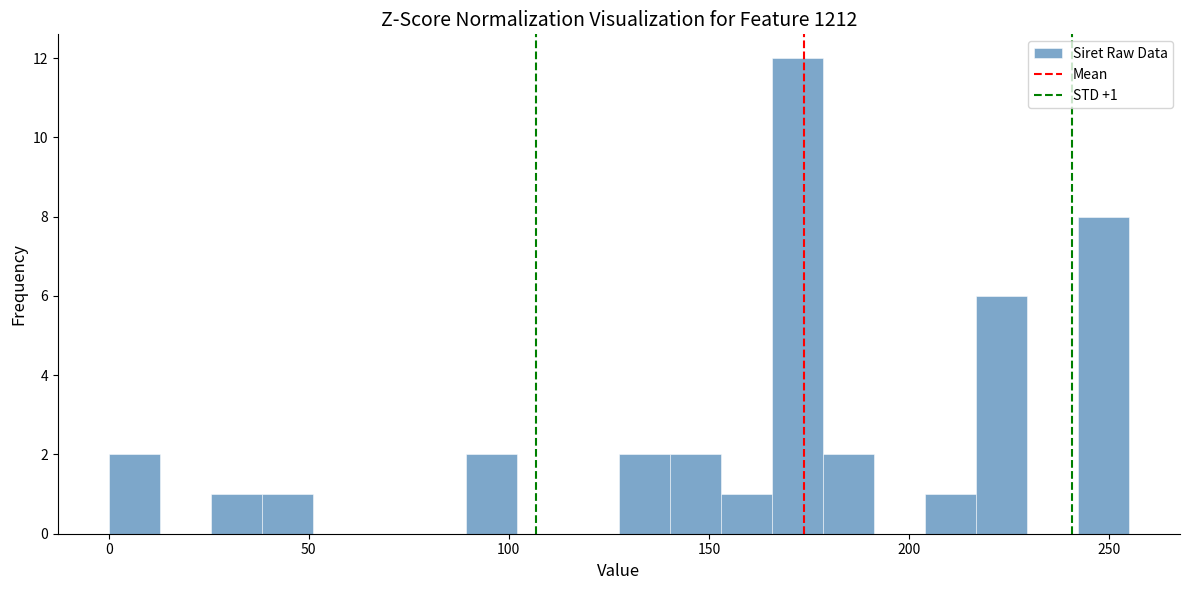

Read against the x-axis, roughly where is the centre of the tallest bar?

170